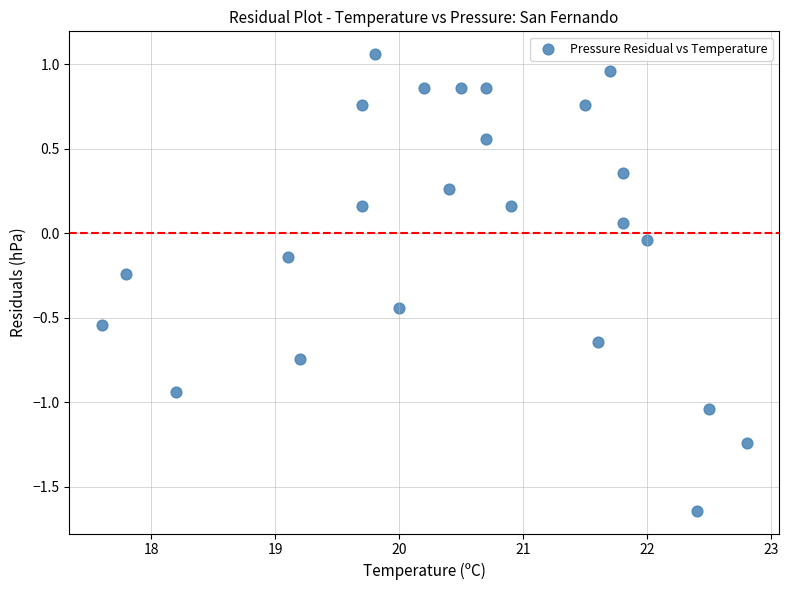

What is the range of Y values (max minus min)?

2.7